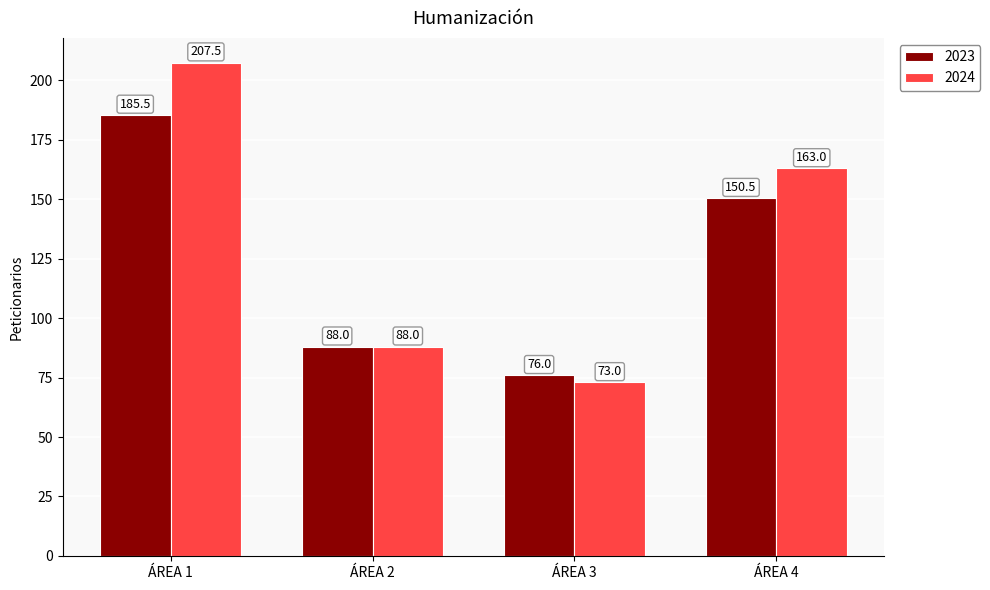

Which category has the highest value across all series?

ÁREA 1